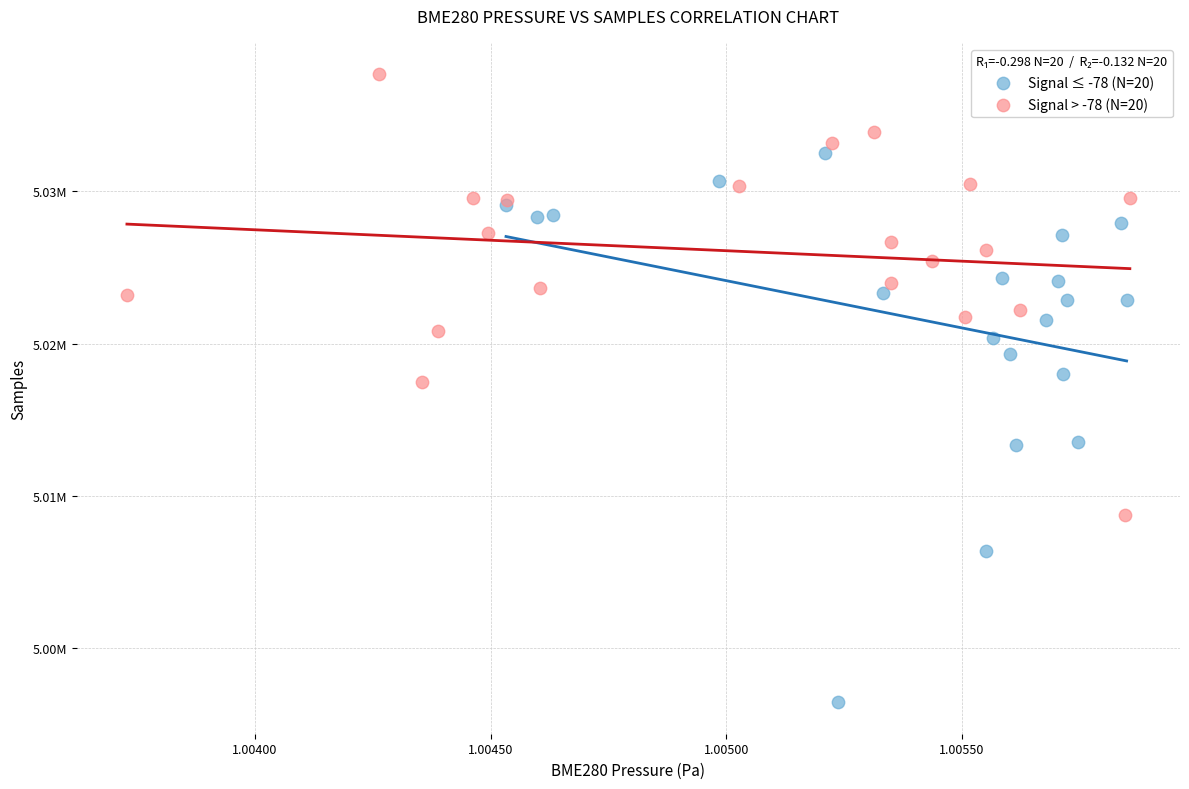

Which series reaches the maximum Y coordinate?

Signal > -78 (N=20)